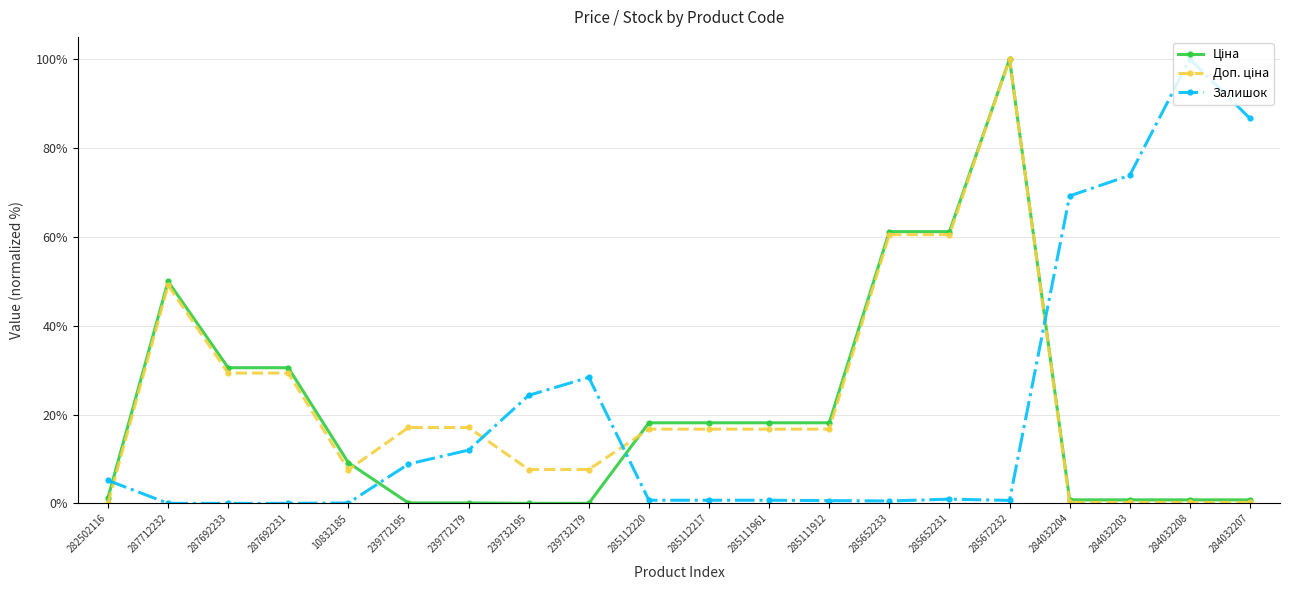

The value of Залишок at 282502116 is 5.2. True or false?

True